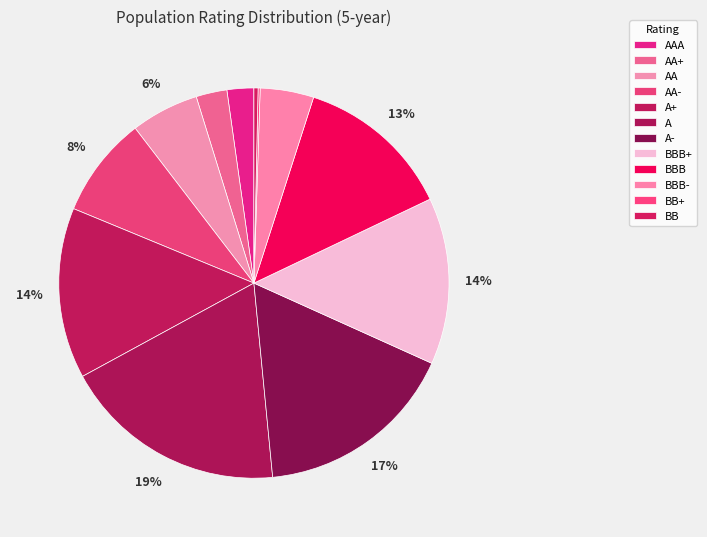

The AA slice represents 1% of the pie. True or false?

False